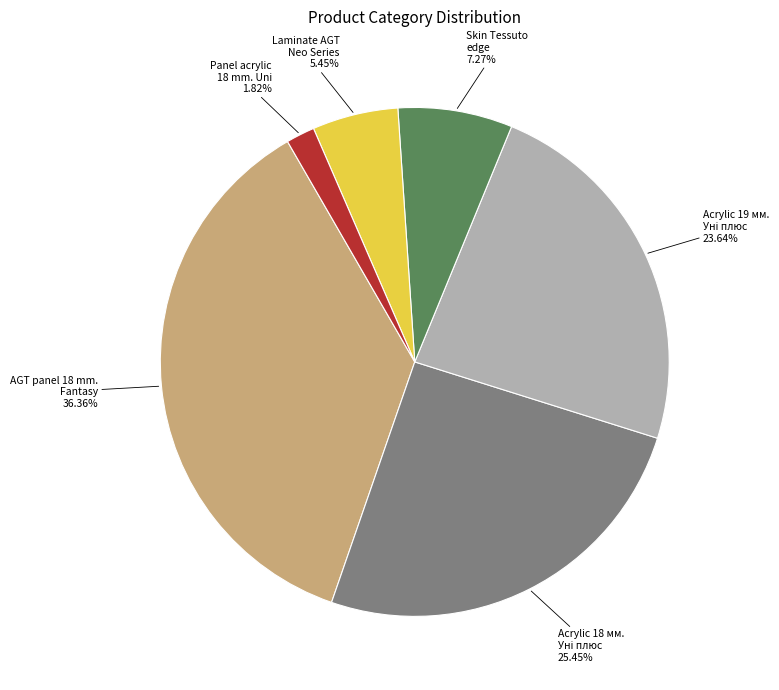

Is there a majority slice in this chart?

No